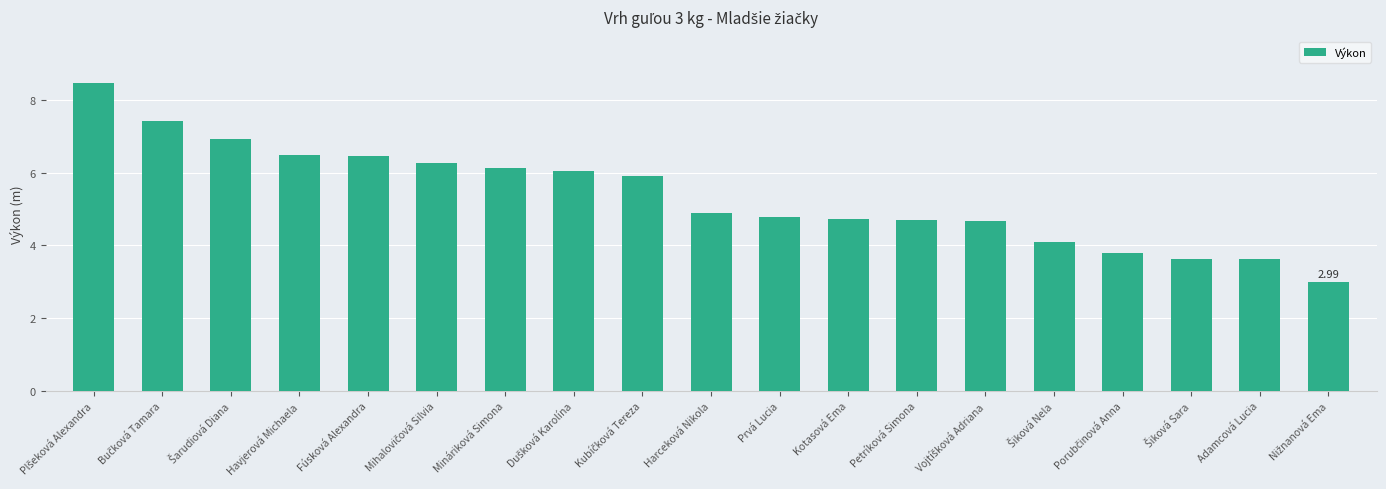

What is the sum of all values?

102.1